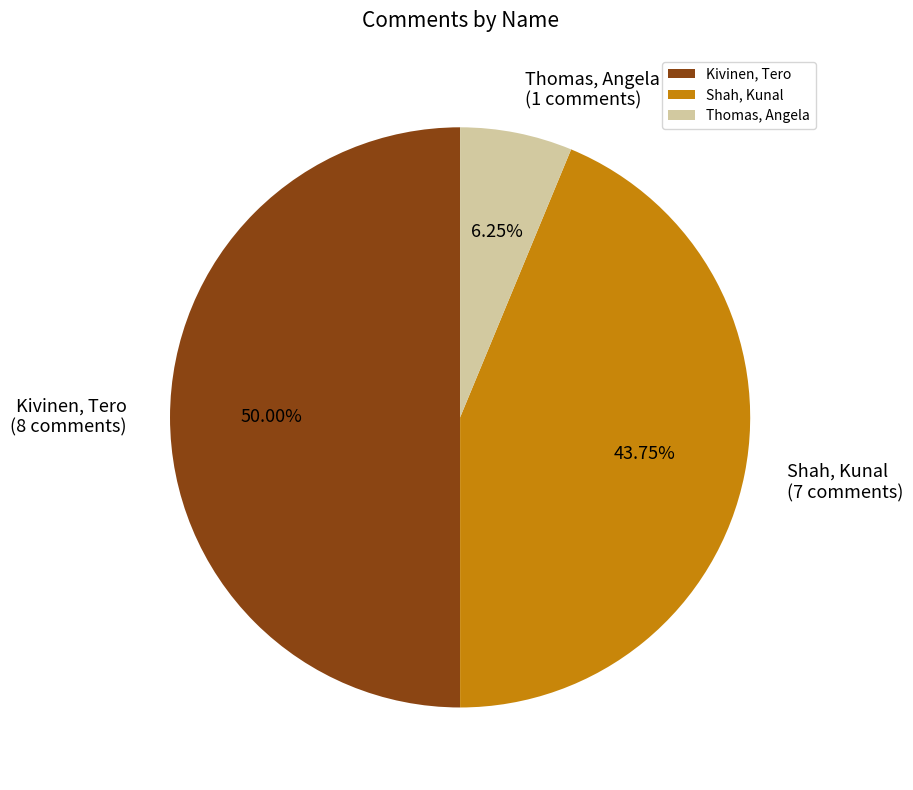

Between Kivinen, Tero and Shah, Kunal, which is larger?

Kivinen, Tero